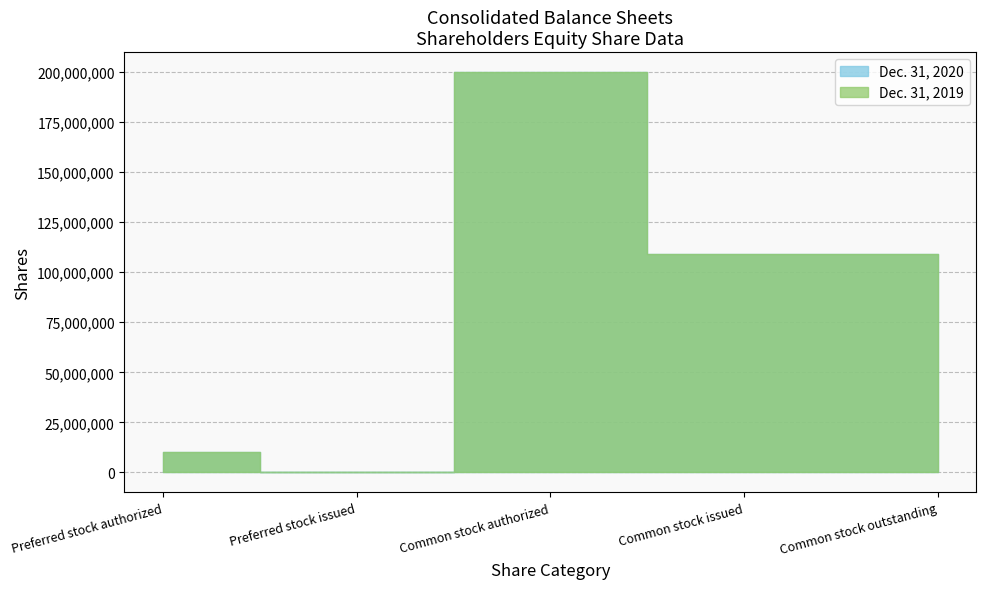

Reading left to right, transcribe all the data shown in this chart.

Dec. 31, 2020: Preferred stock authorized=10000000	Preferred stock issued=0	Common stock authorized=200000000	Common stock issued=109181124	Common stock outstanding=109181124
Dec. 31, 2019: Preferred stock authorized=10000000	Preferred stock issued=0	Common stock authorized=200000000	Common stock issued=108973328	Common stock outstanding=108973328